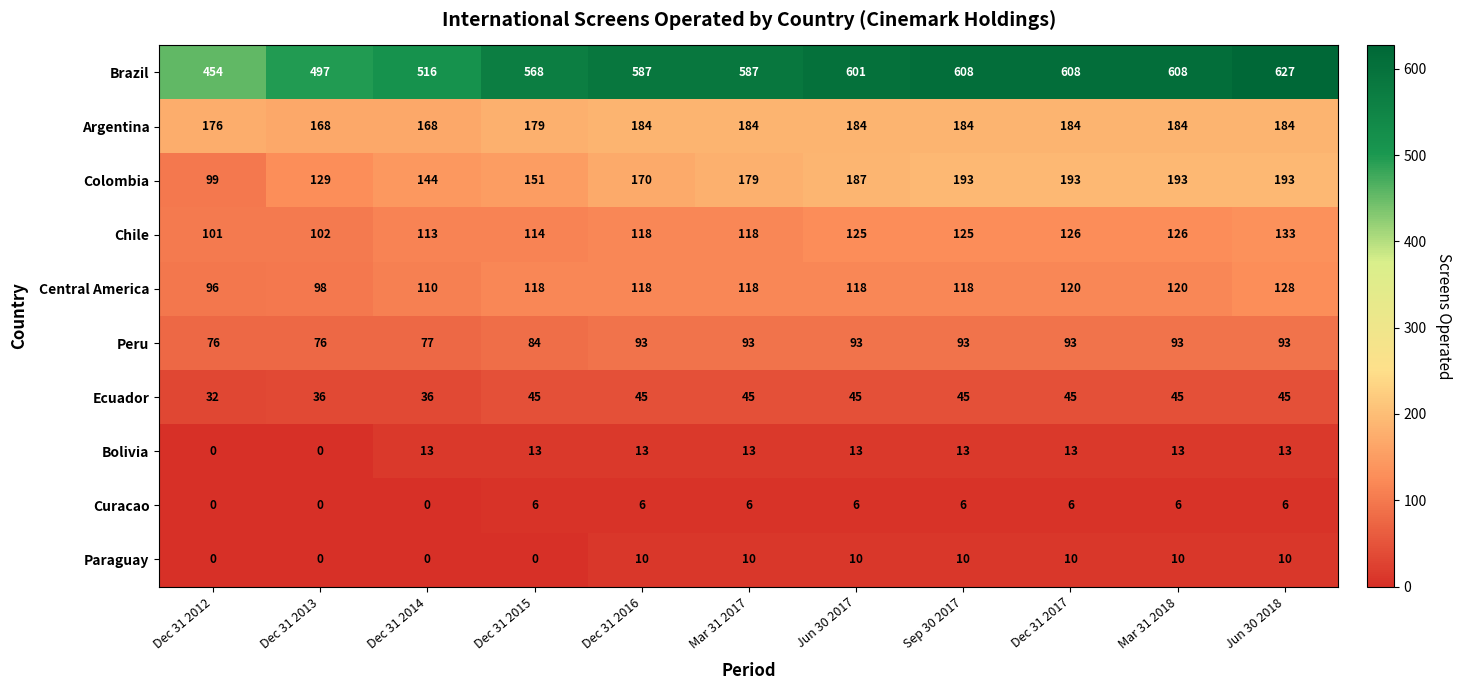

Rank the series by their maximum value, from highest to lowest.

Brazil, Colombia, Argentina, Chile, Central America, Peru, Ecuador, Bolivia, Paraguay, Curacao